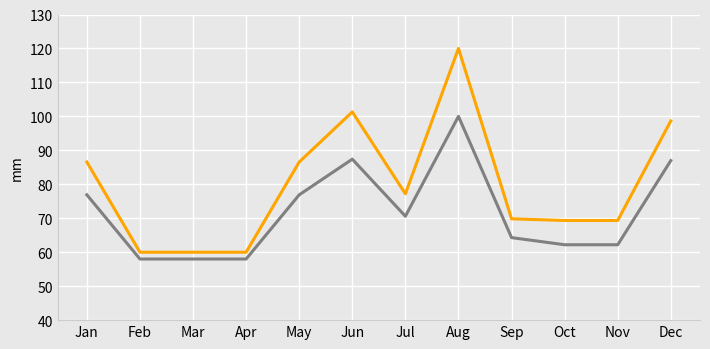

What is the spread (max minus min) of values at Jun?

13.9